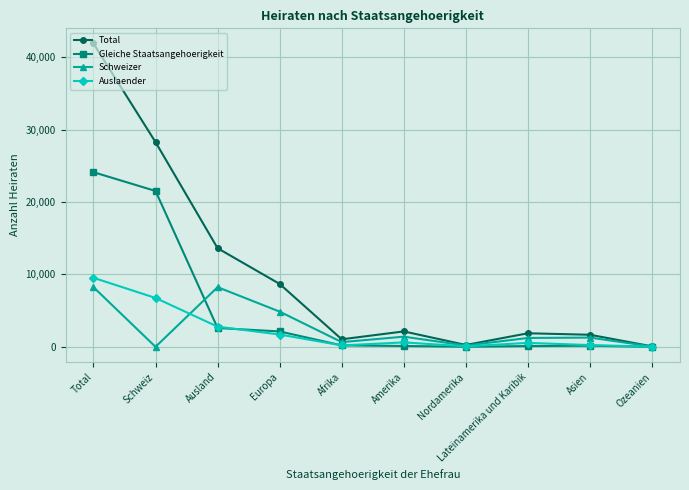

How many lines are shown in the chart?

4